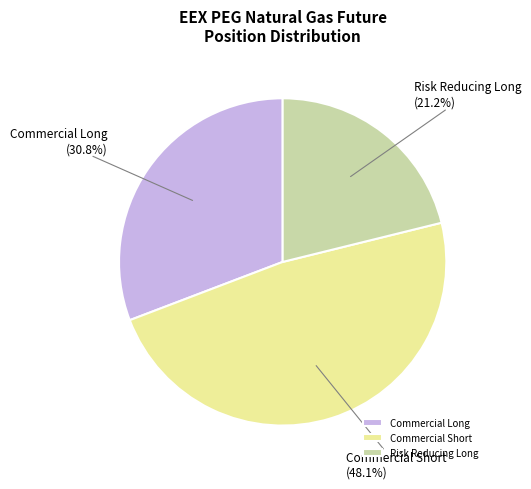

Rank the categories by value from lowest to highest.

Risk Reducing Long, Commercial Long, Commercial Short